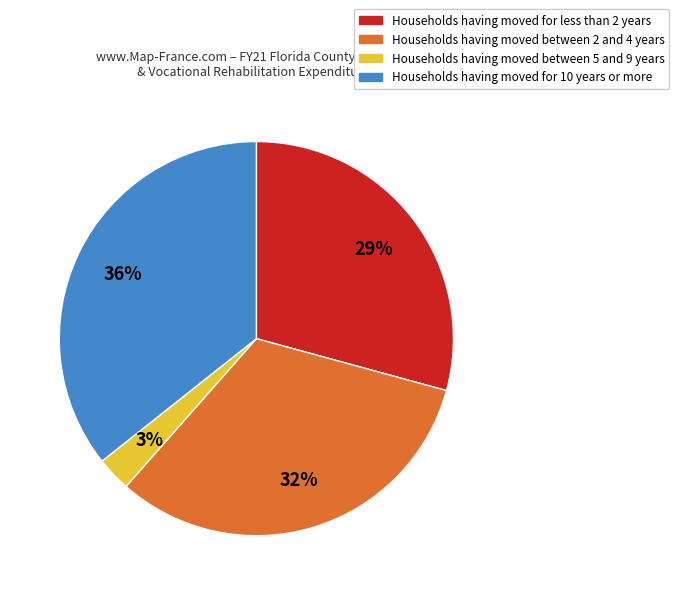

Does any single category account for the majority?

No